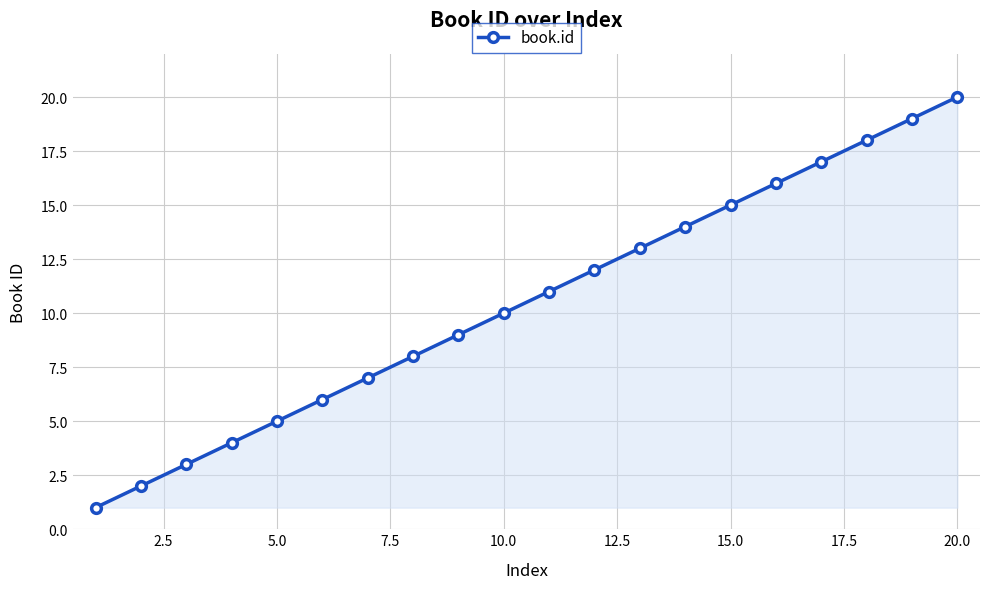

What is the difference between the second highest and second lowest values?

17